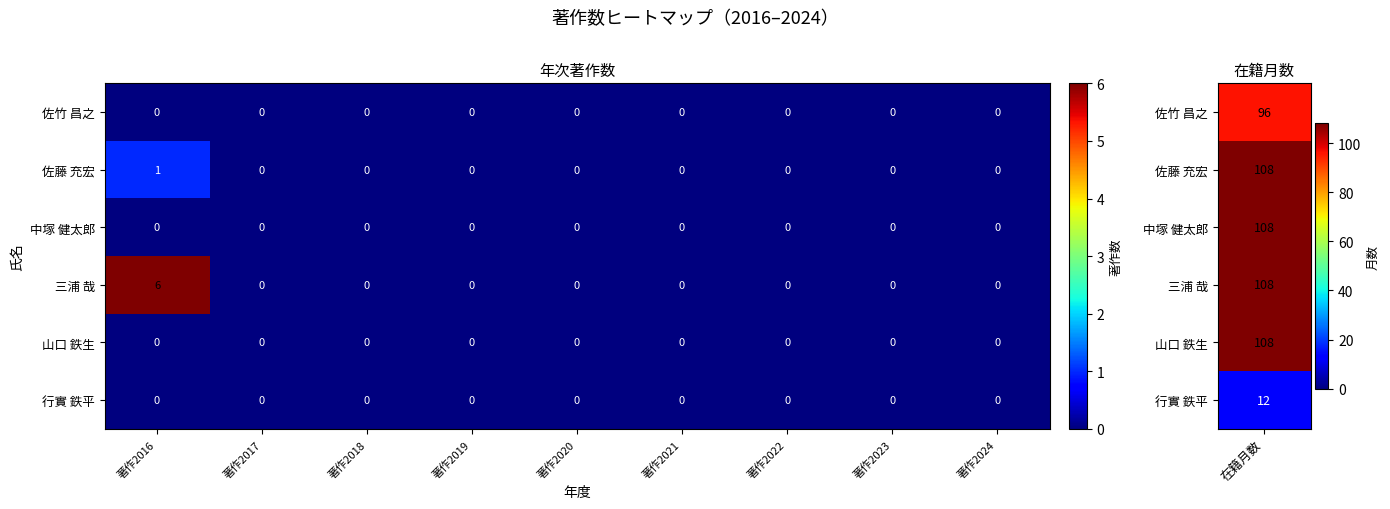

Count the 三浦 哉 values in the range 0 to 1.

8